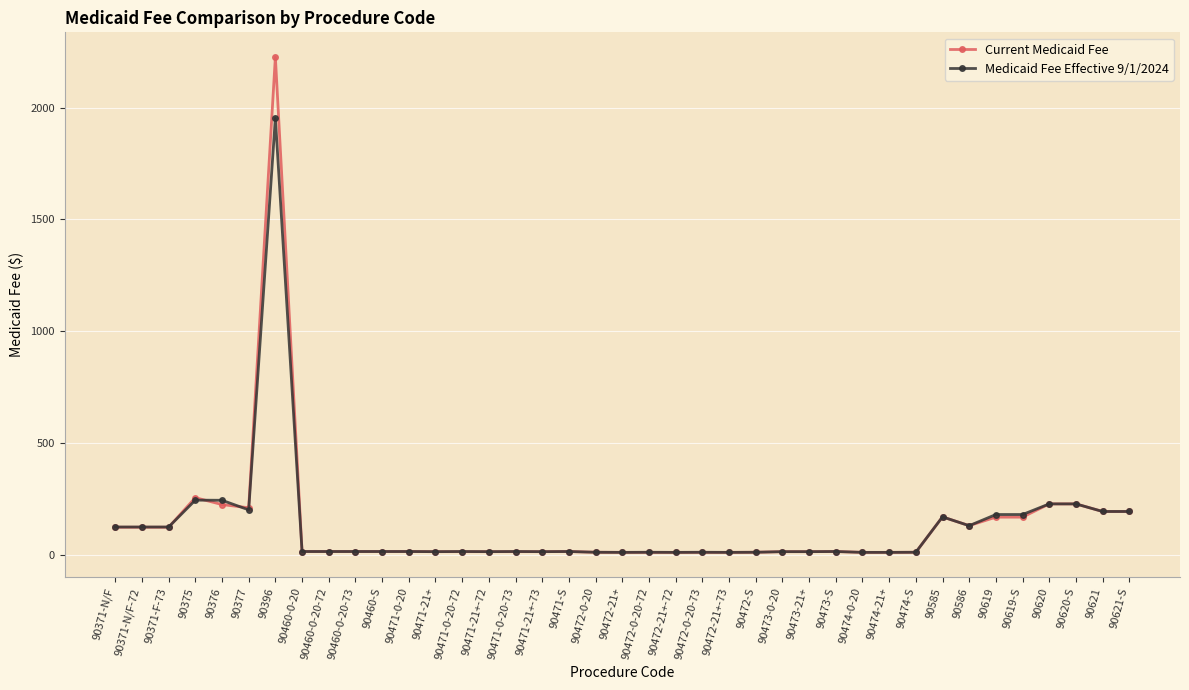

At how many categories does at least one series exceed 1873?

1